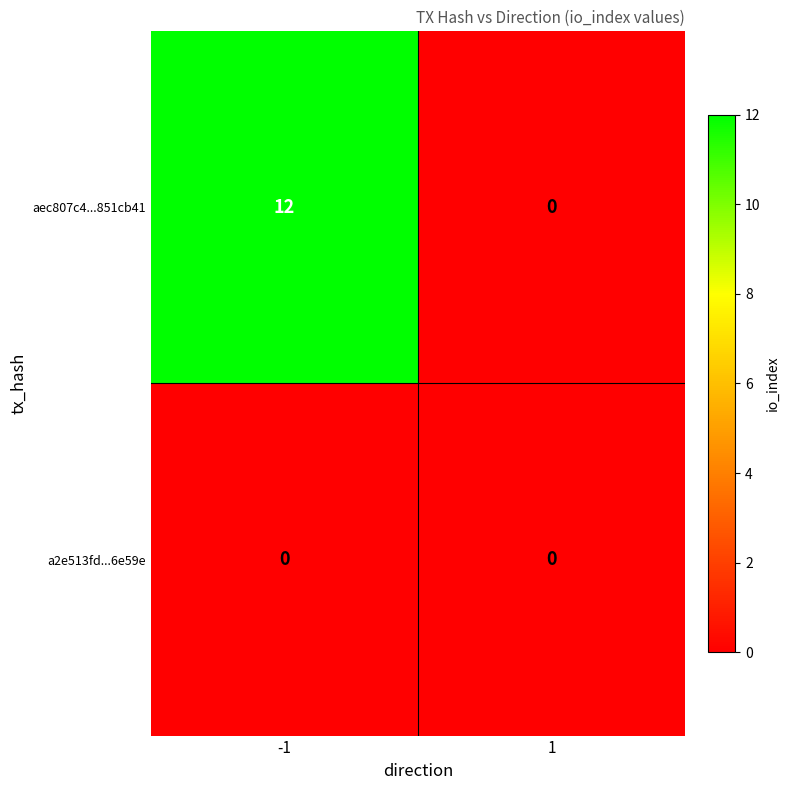

What is the sum of the aec807c4...851cb41 values at -1 and 1?

12